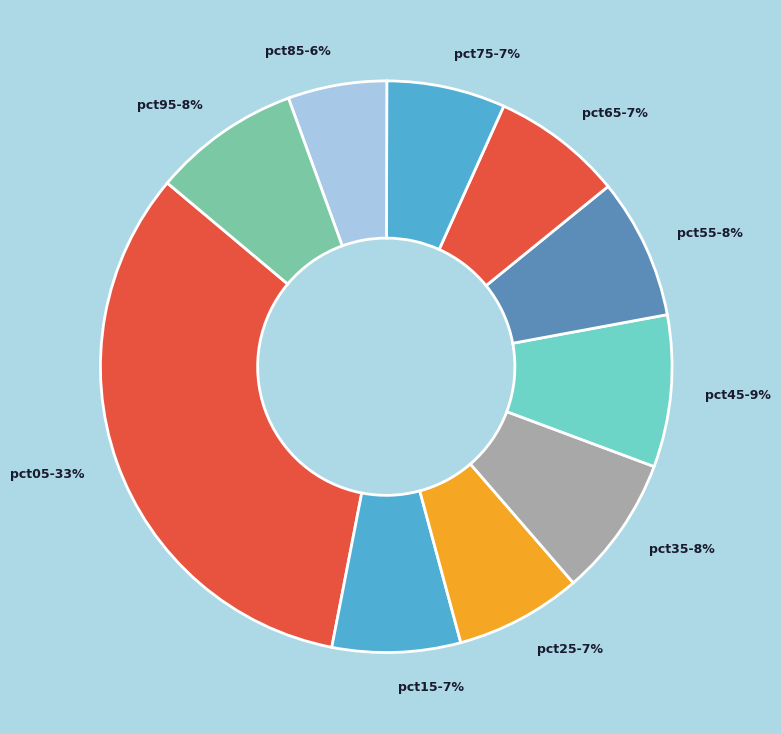

Is there any slice that represents more than half of the pie?

No